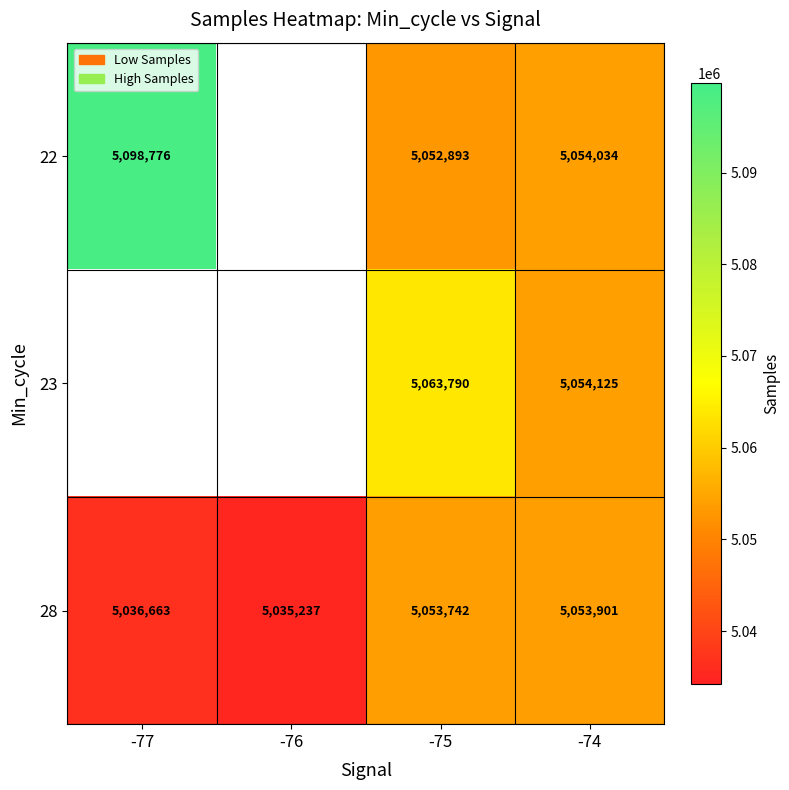

The value of 23 at -75 is 3346263. True or false?

False